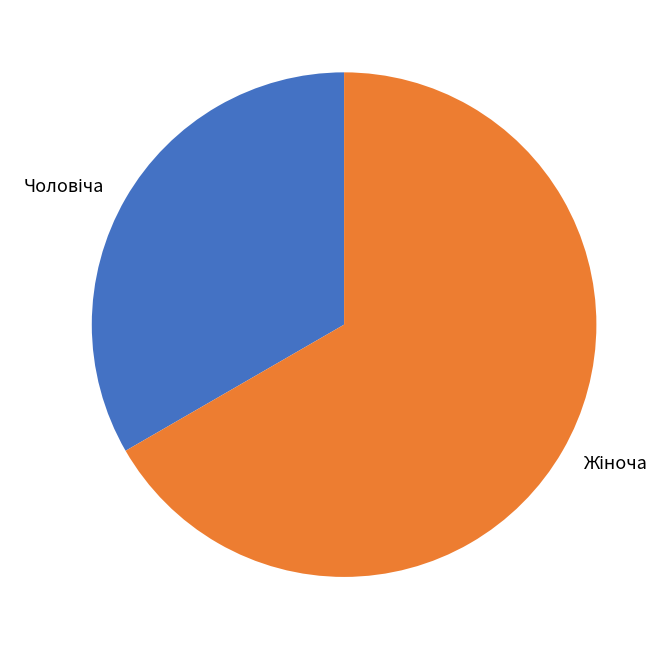

Is there a majority slice in this chart?

Yes